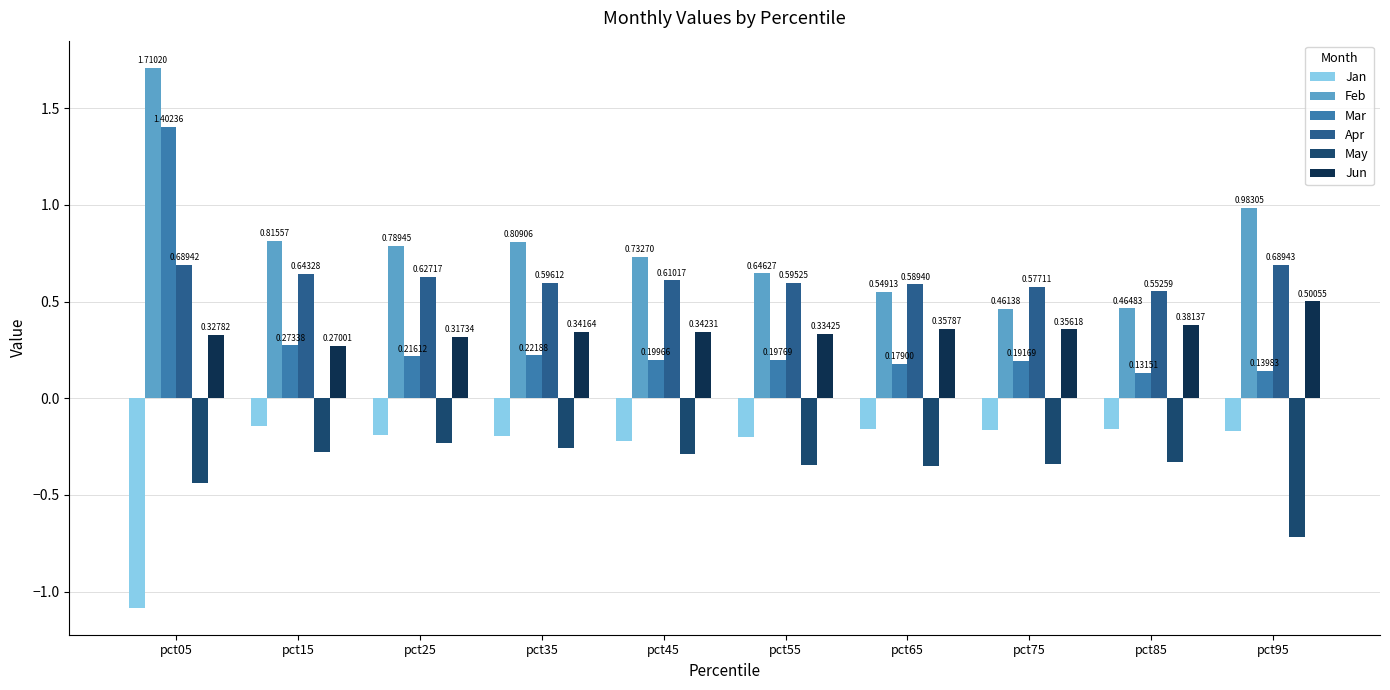

How many bars are there in total?

60